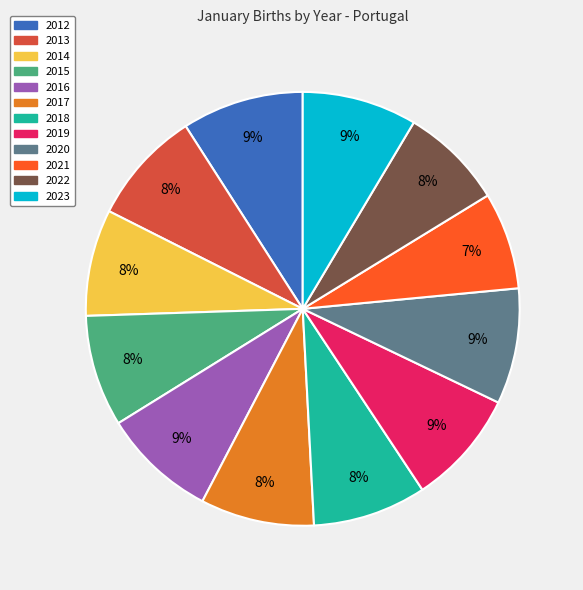

To the nearest percent, what portion does 2020 represent?

9%